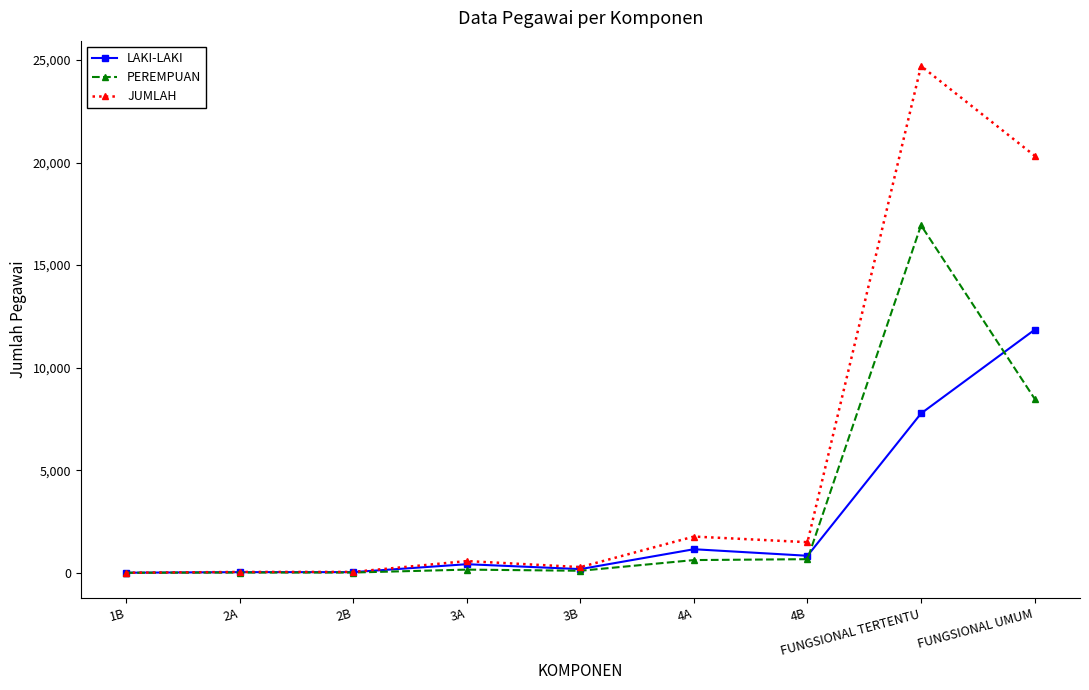

How many data points does each series have?

9